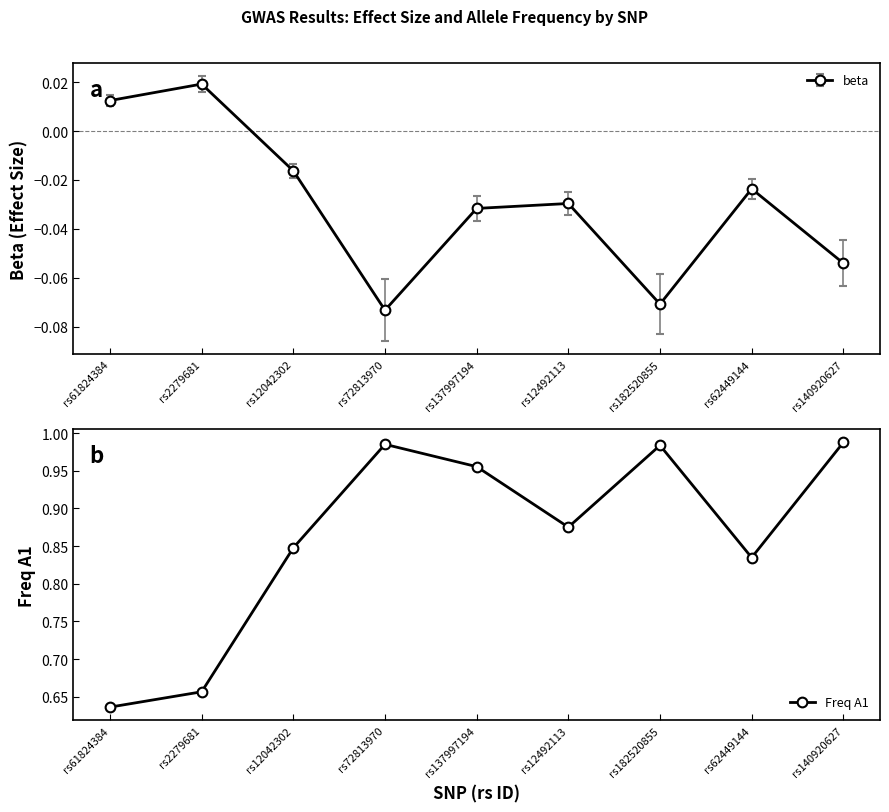

What is the sum of the values at rs2279681 and rs72813970?

1.6